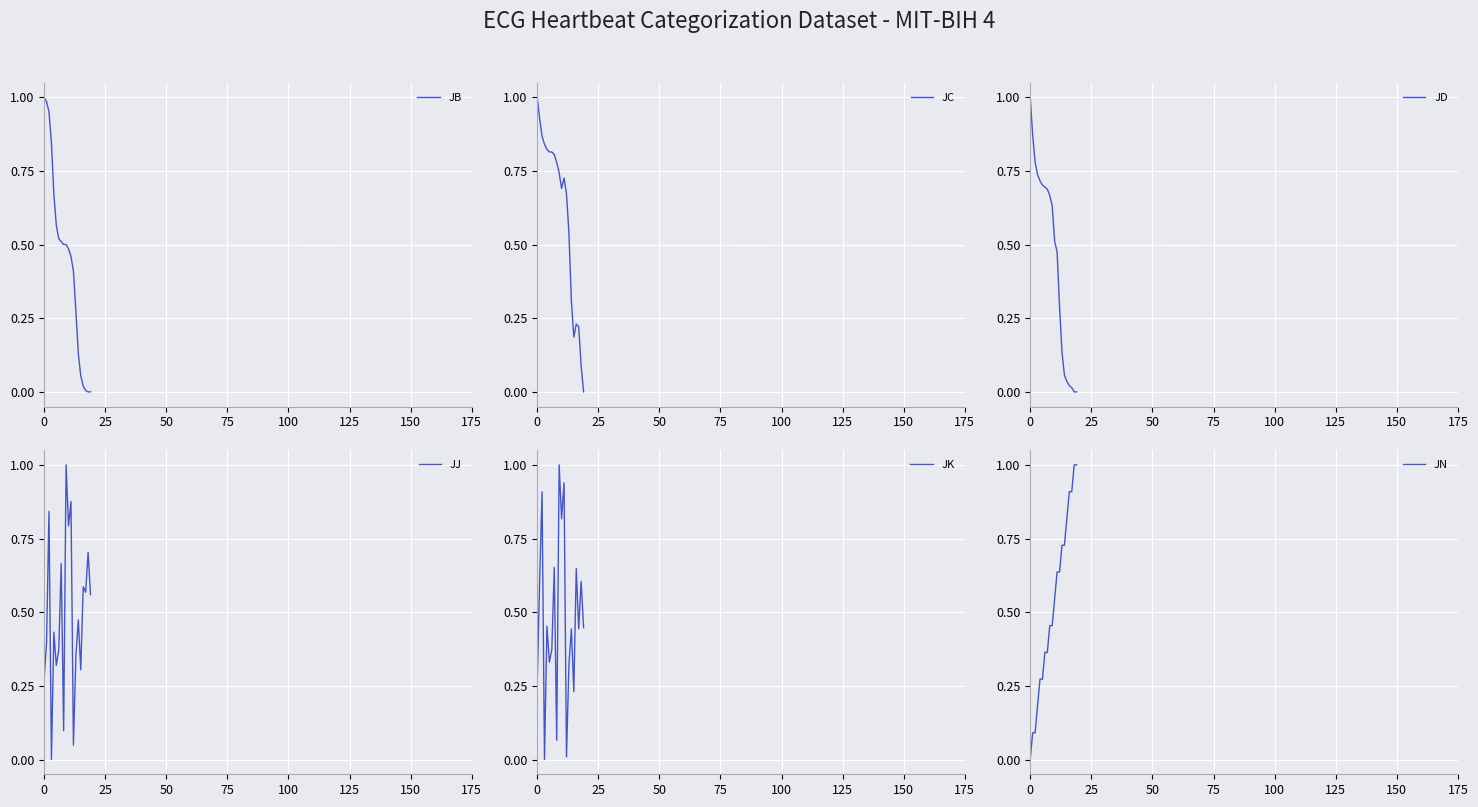

Which series changed the most between 8 and 12?

JD